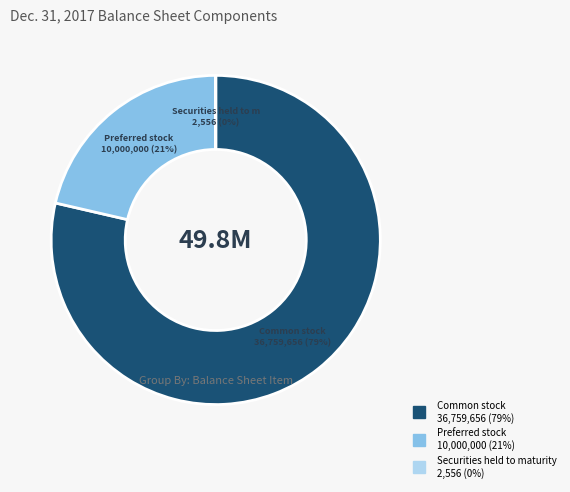

Does any single category account for the majority?

Yes